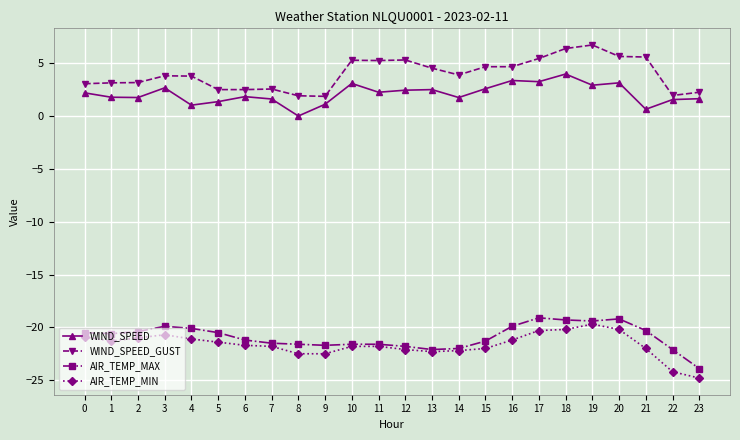

True or false: AIR_TEMP_MIN and WIND_SPEED intersect in this chart.

False